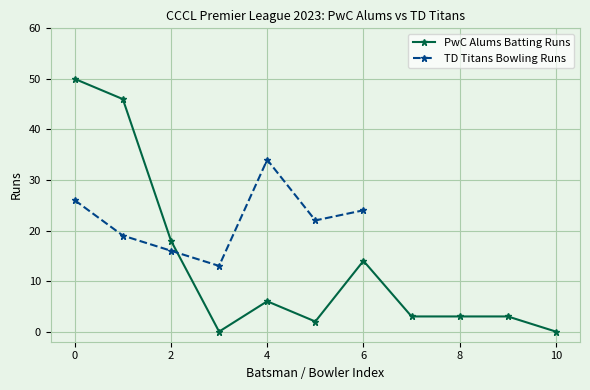

What is the difference between the maximum and minimum values?

50